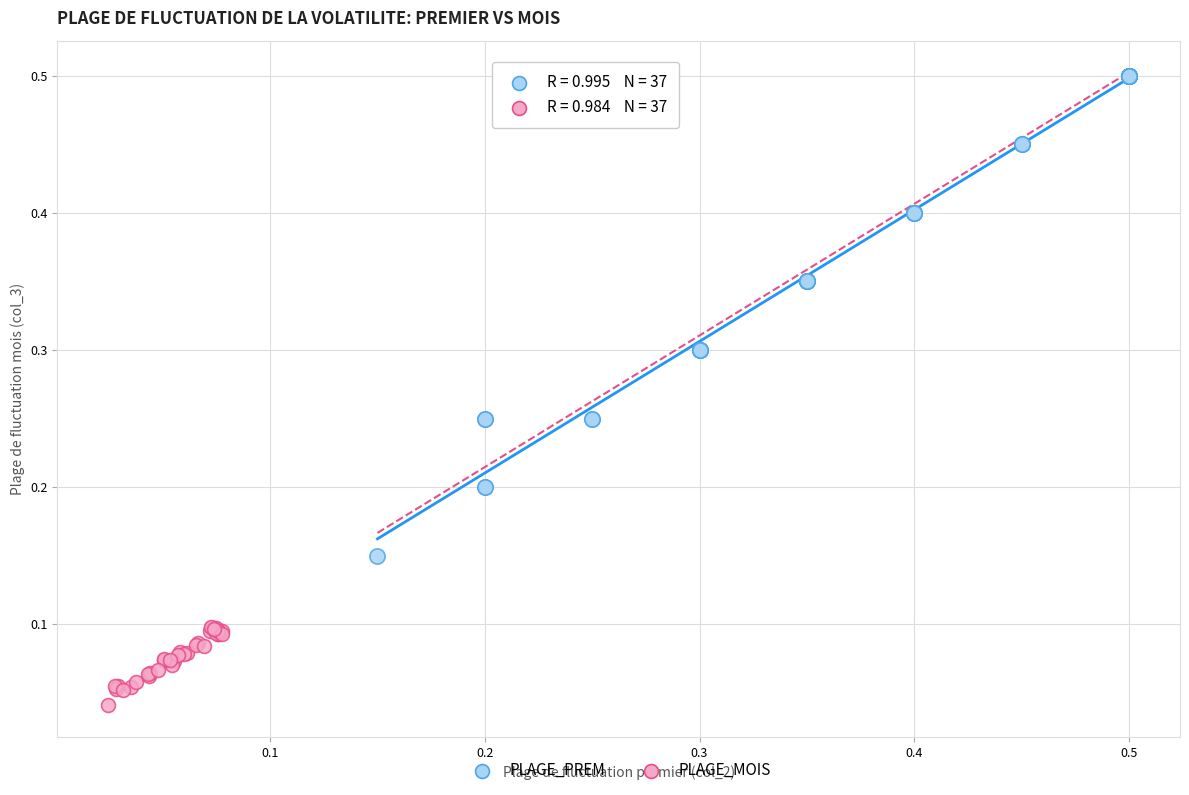

Which series reaches the maximum Y coordinate?

PLAGE_PREM